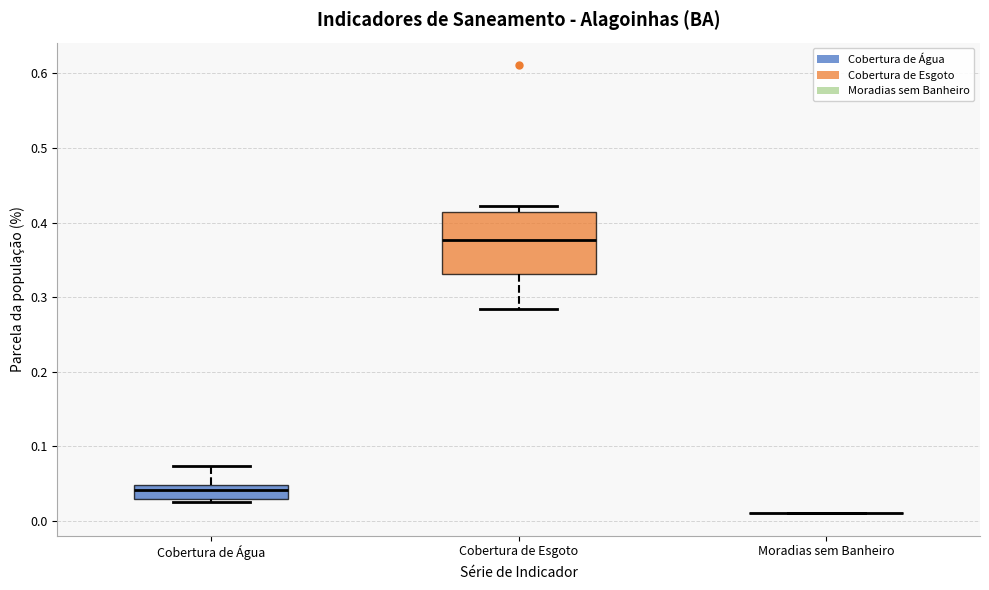

Where does the lower whisker of the box for Cobertura de Esgoto end on the y-axis? The values are not printed on the chart, so give them approximately, as read against the axis.

0.28